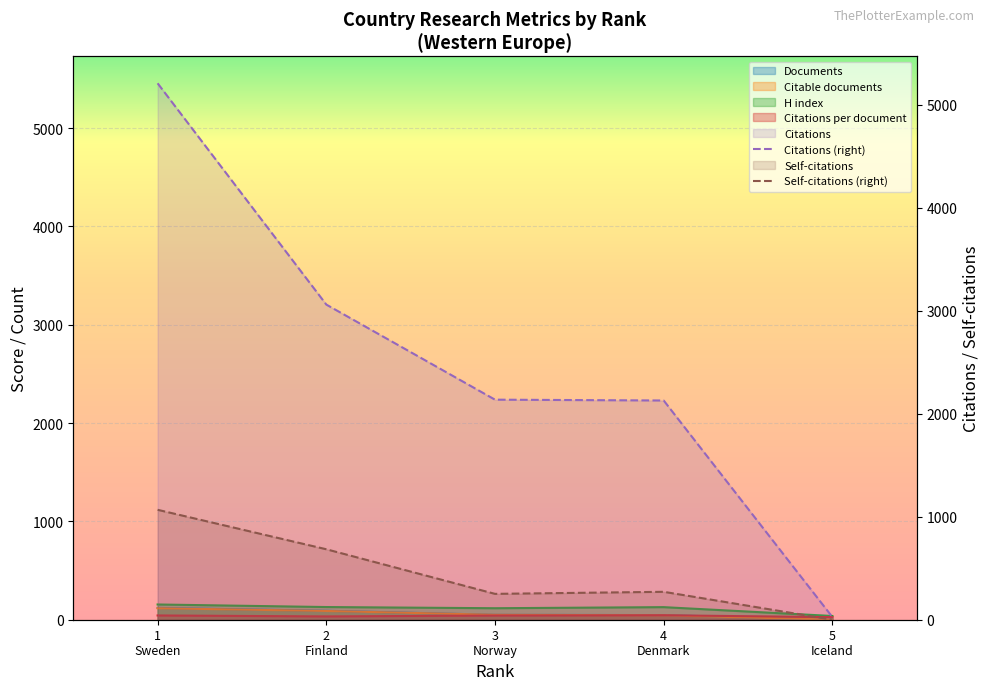

Is the value of Citations per document at 3 Norway greater than the value of H index at 5 Iceland?

Yes